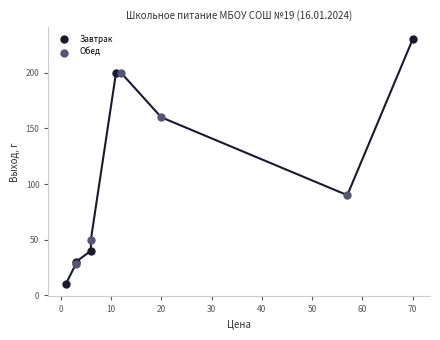

What are all the series names shown in the legend?

Завтрак, Обед